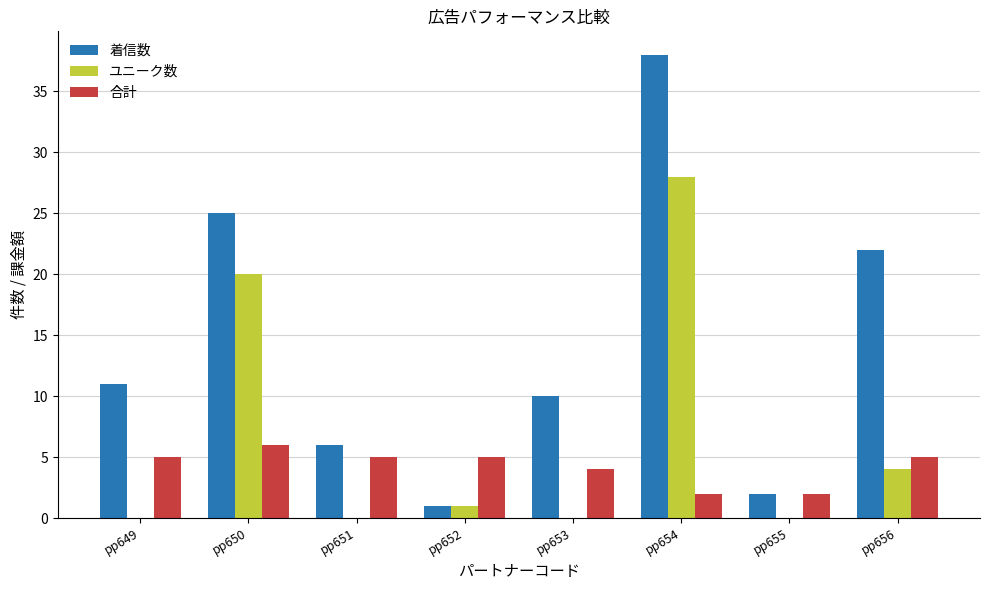

What is the sum of the 着信数 values at pp650 and pp653?

35